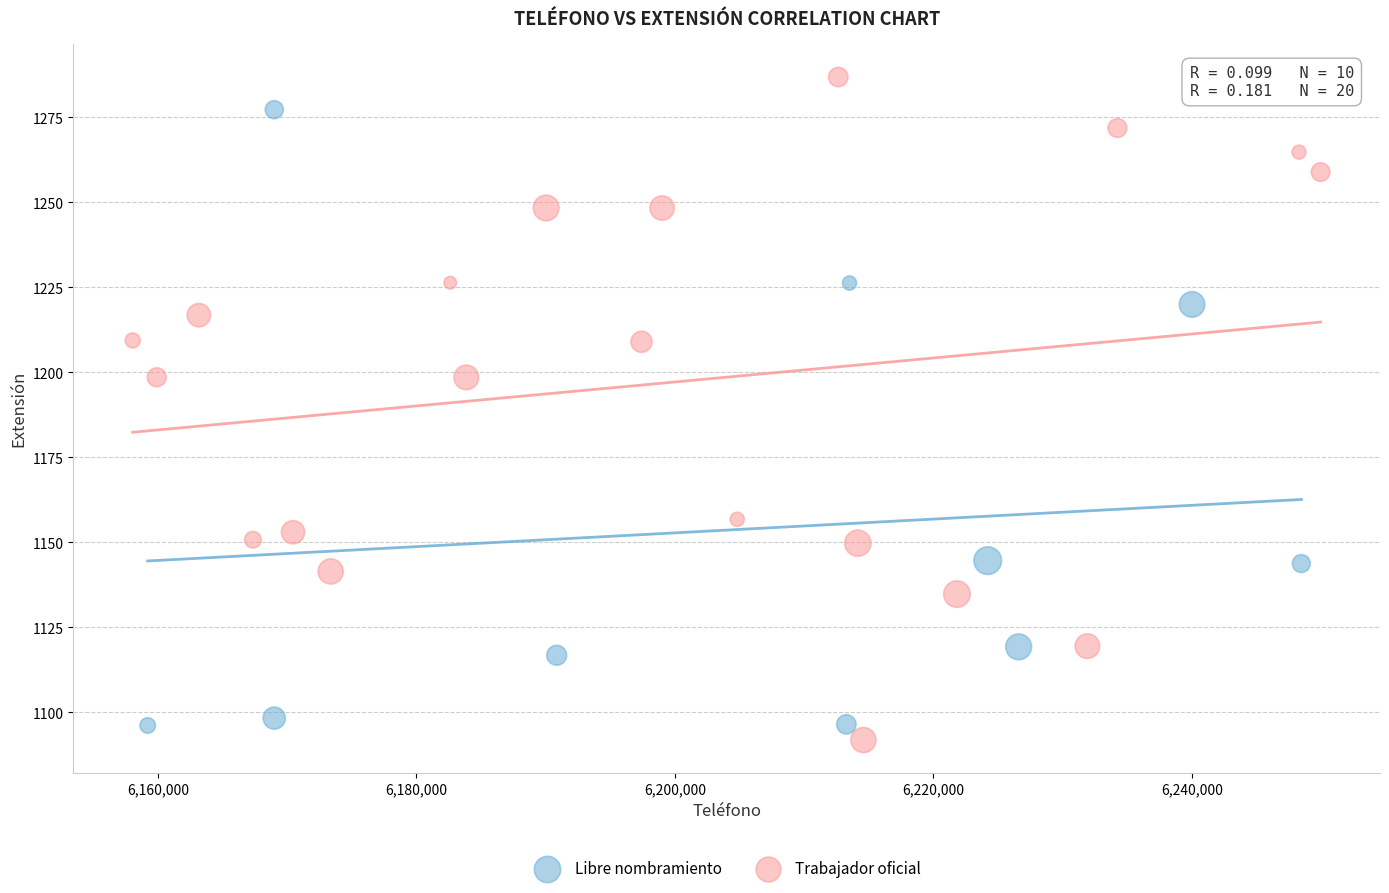

Which series has the widest spread of Y values?

Trabajador oficial